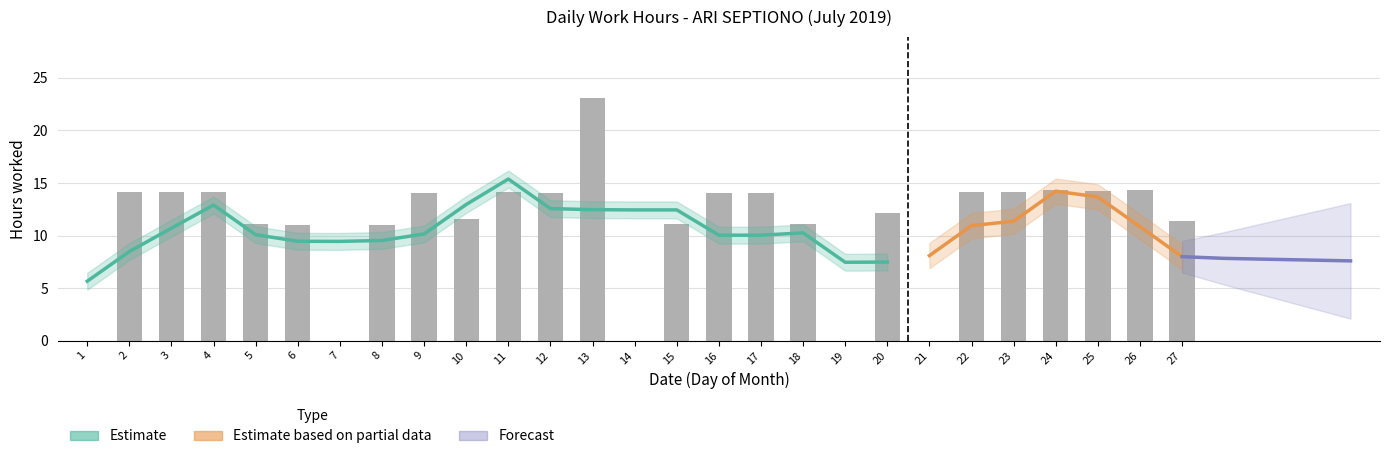

True or false: the data shows 7.7 at 25.

False